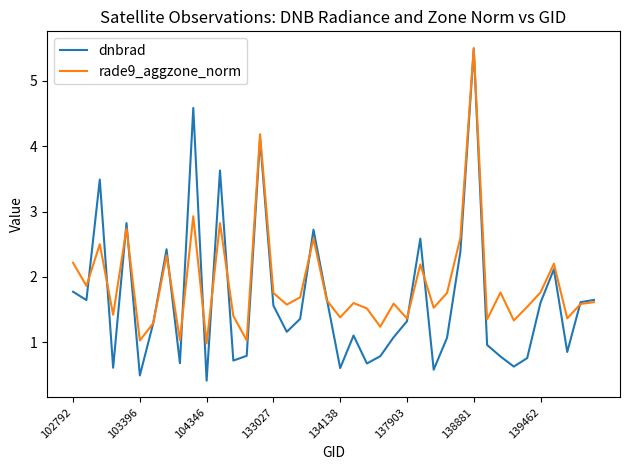

True or false: rade9_aggzone_norm and dnbrad cross at least once.

True